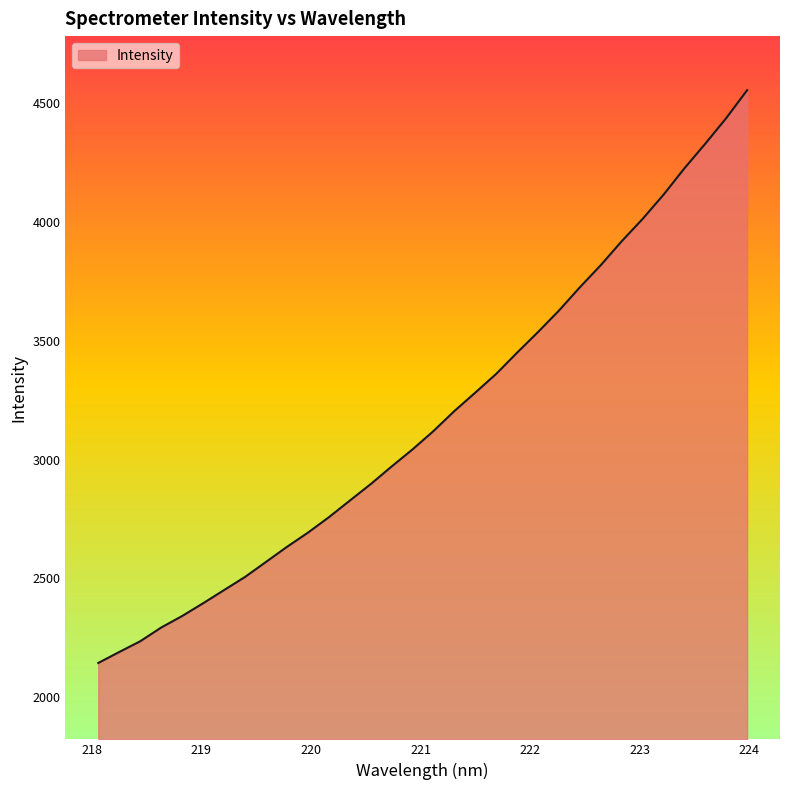

What is the greatest value displayed?

4555.5